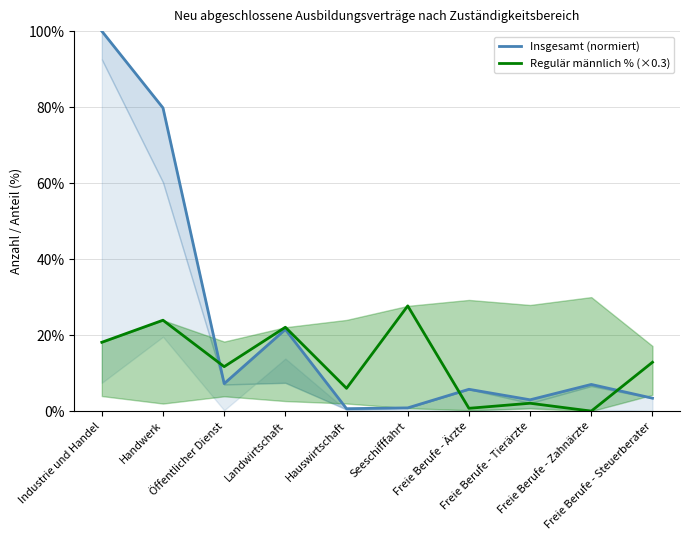

True or false: Regulär männlich % (×0.3) and Insgesamt (normiert) cross at least once.

True